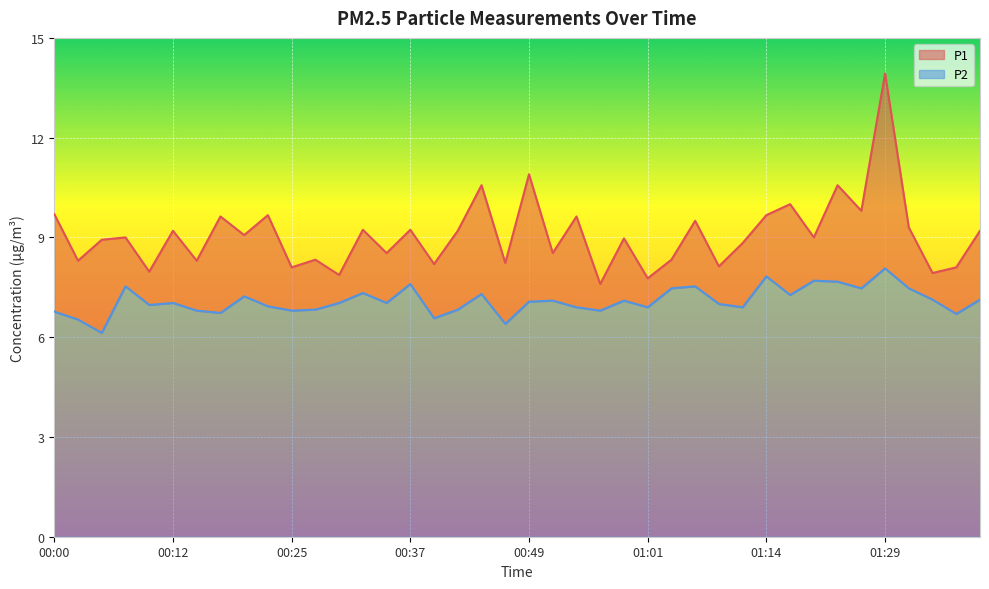

What is the average value of the P2 series?

7.1